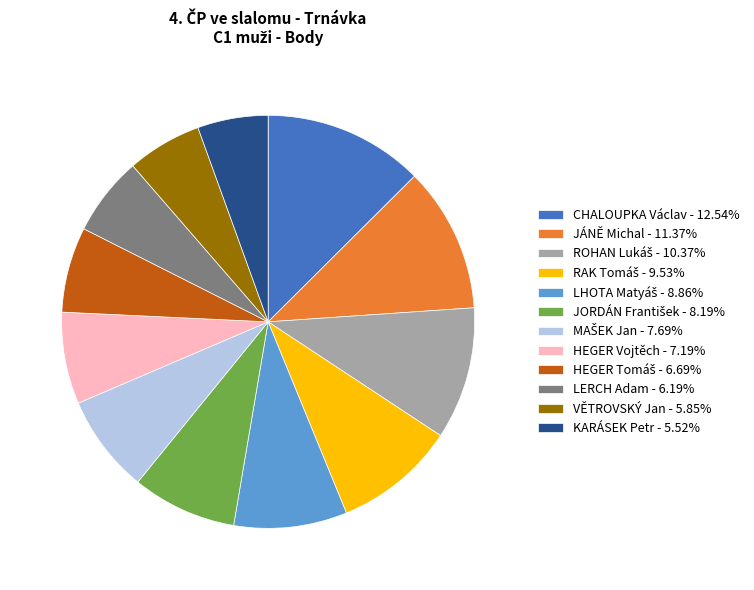

Is it true that HEGER Vojtěch is 13% of the pie?

False